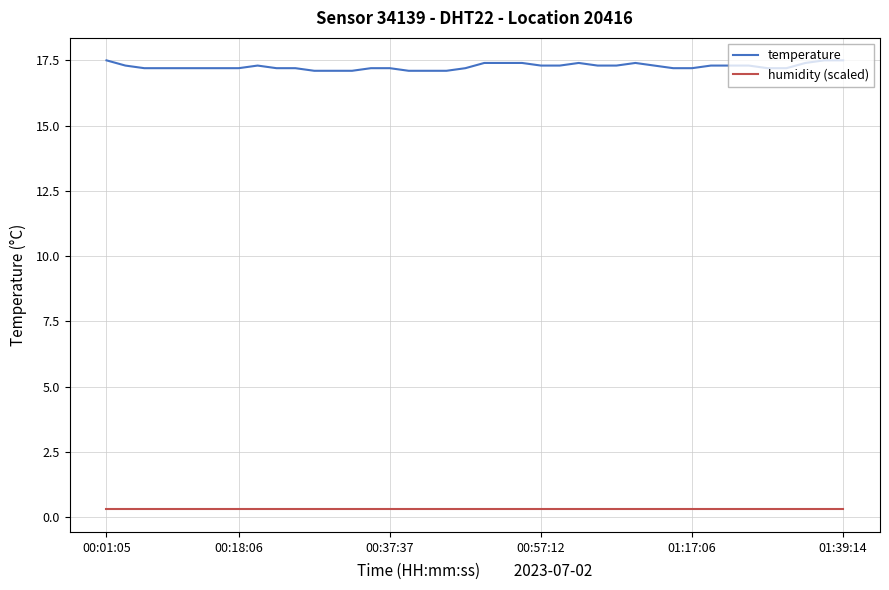

At how many categories does at least one series exceed 7?

40